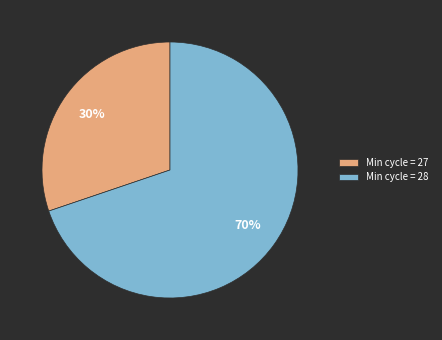

Which slice is the smallest?

Min cycle = 27